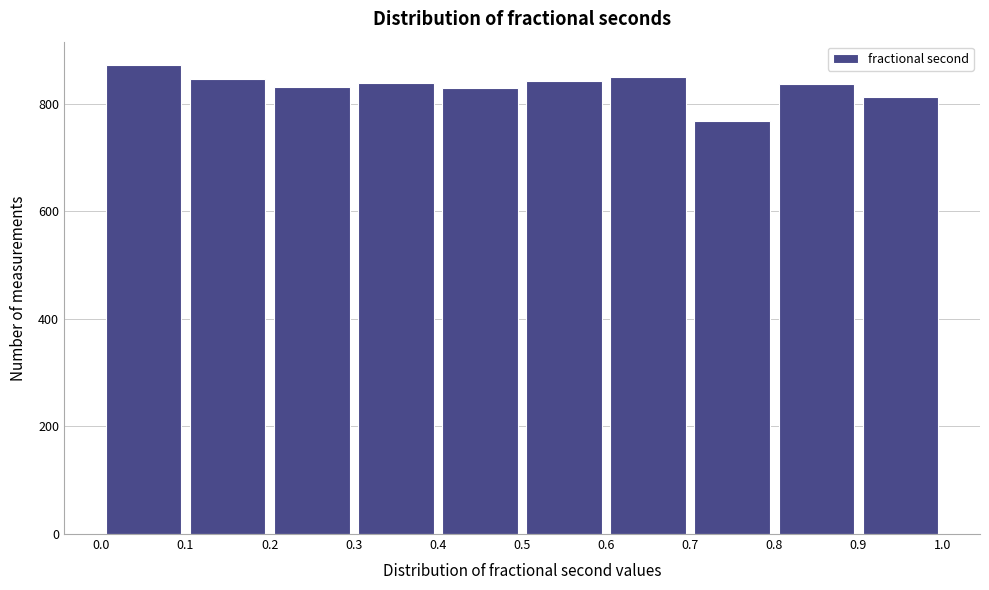

Which range on the x-axis has the tallest bar?

0.0 to 0.1